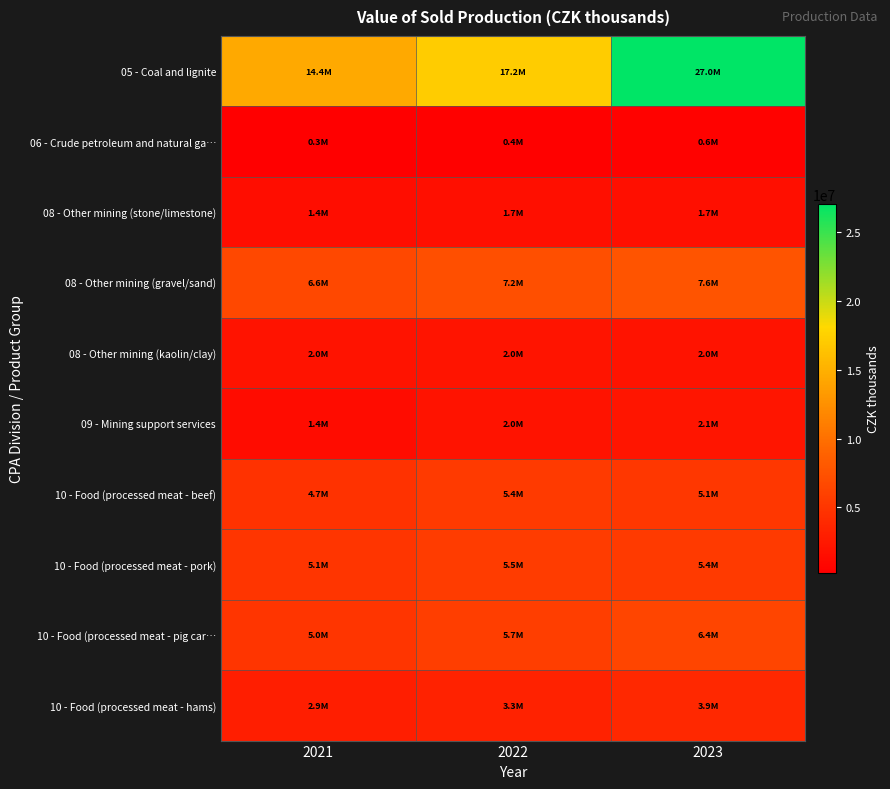

Reading left to right, what are all the values shown in this chart?

05 - Coal and lignite: 2021=14394493	2022=17205885	2023=27049607
06 - Crude petroleum and natural ga…: 2021=254716	2022=361367	2023=557480
08 - Other mining (stone/limestone): 2021=1413182	2022=1682051	2023=1699072
08 - Other mining (gravel/sand): 2021=6579015	2022=7232862	2023=7625524
08 - Other mining (kaolin/clay): 2021=1969285	2022=2036422	2023=1960682
09 - Mining support services: 2021=1365619	2022=2000615	2023=2149196
10 - Food (processed meat - beef): 2021=4679870	2022=5394164	2023=5080394
10 - Food (processed meat - pork): 2021=5053509	2022=5507432	2023=5441748
10 - Food (processed meat - pig car…: 2021=5008550	2022=5711368	2023=6401302
10 - Food (processed meat - hams): 2021=2916245	2022=3318998	2023=3883991